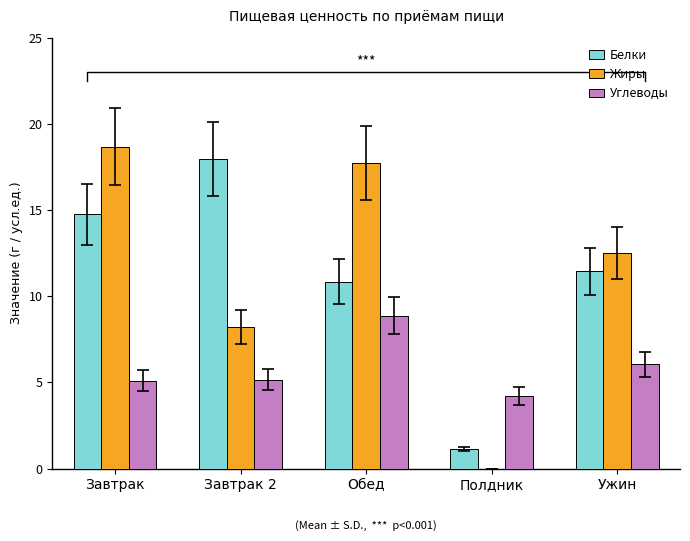

Reading left to right, list all the values displayed in this chart.

Белки: 14.7	17.9	10.8	1.1	11.4
Жиры: 18.7	8.2	17.7	0.0	12.5
Углеводы: 5.1	5.2	8.9	4.2	6.1